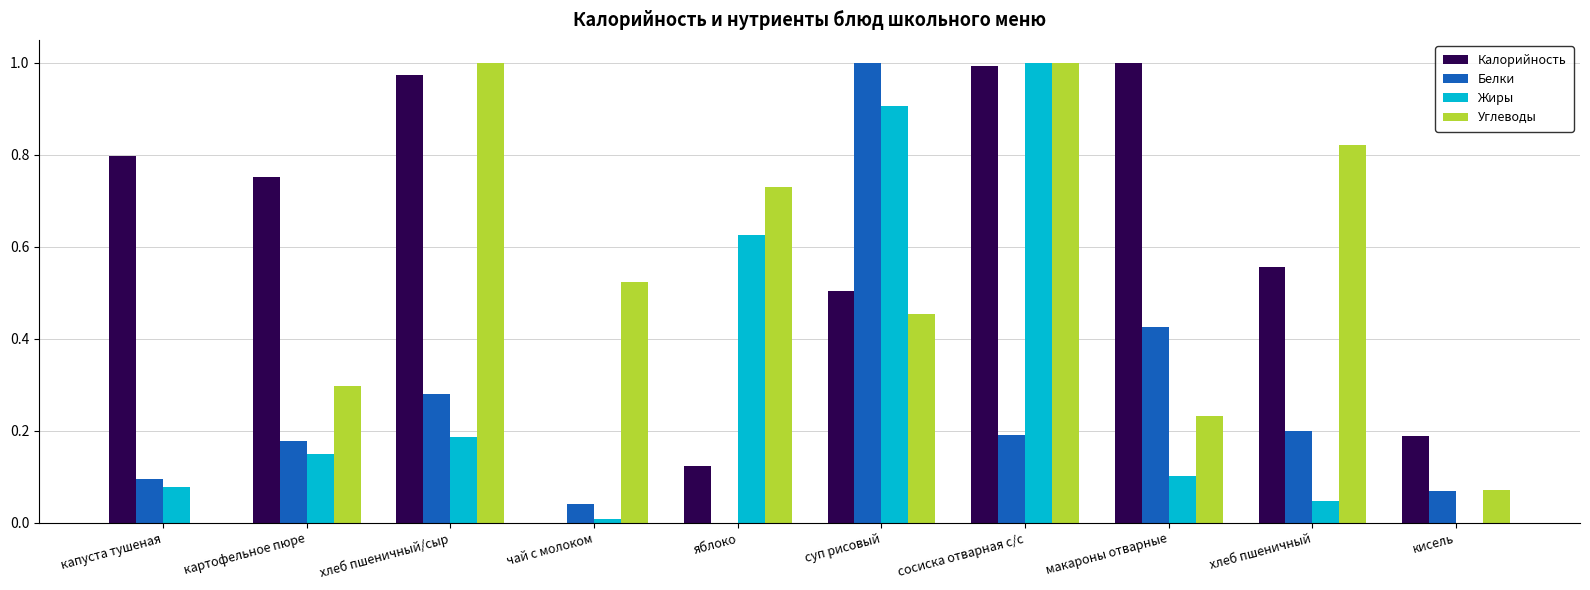

Does the chart contain stacked bars?

No